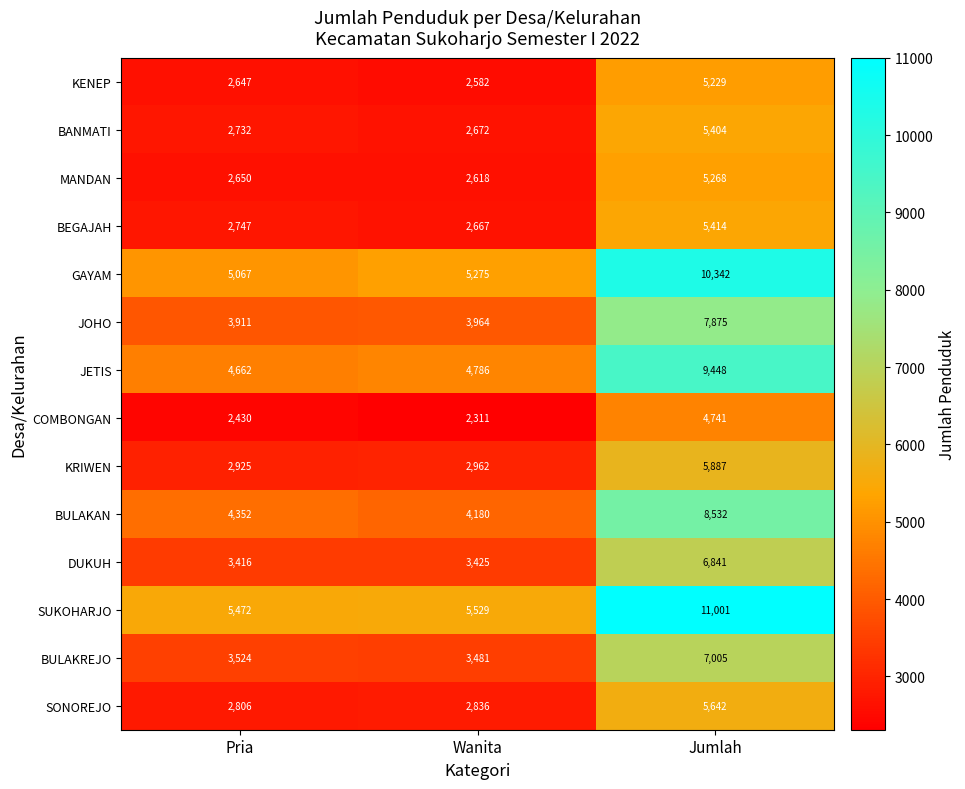

Which category has the lowest value in the BANMATI series?

Wanita